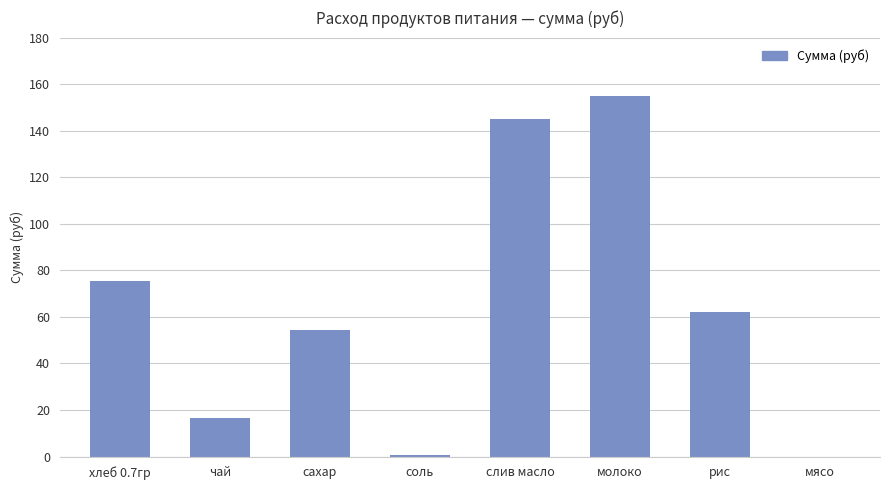

How many values are above zero?

7